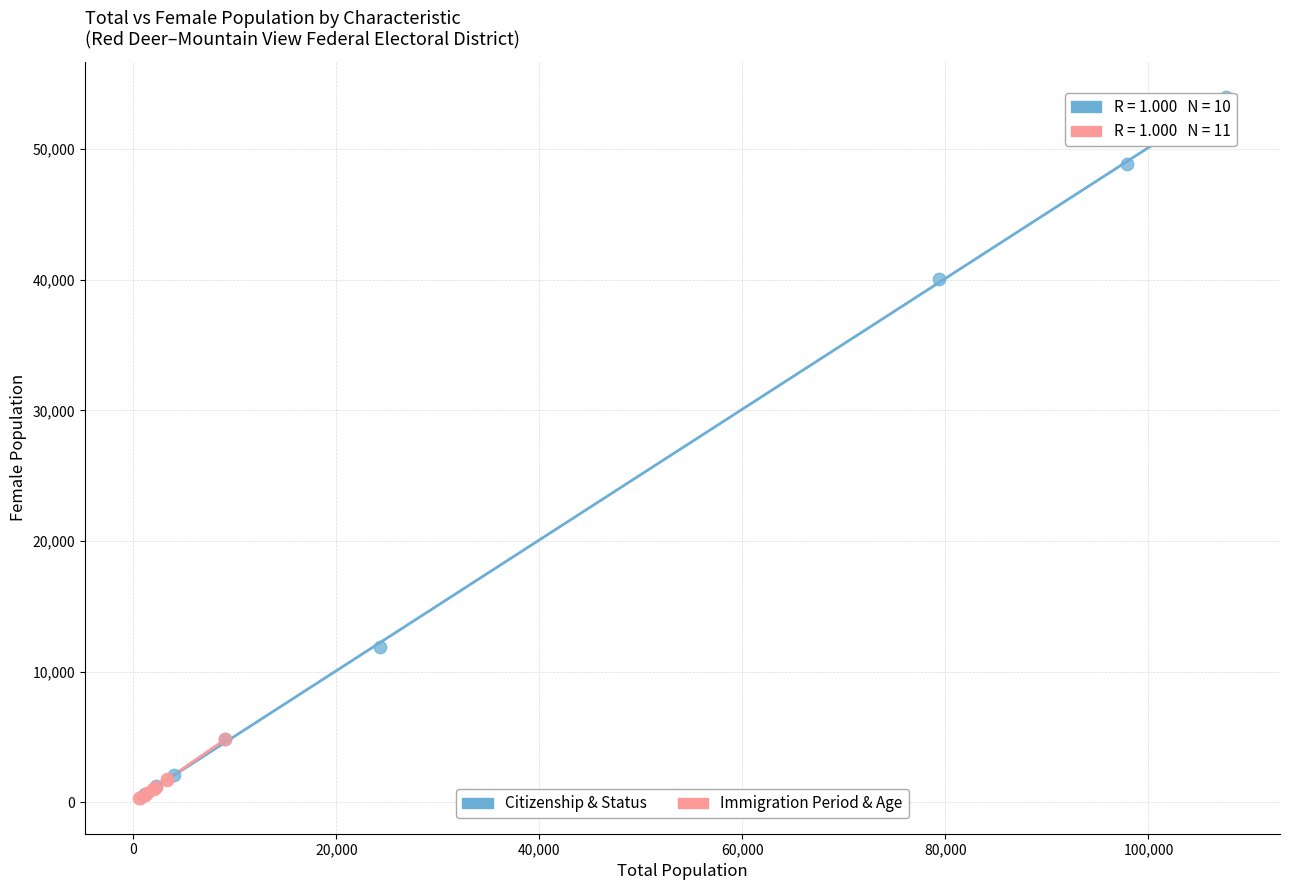

Which series contains the highest Y value?

Citizenship & Status